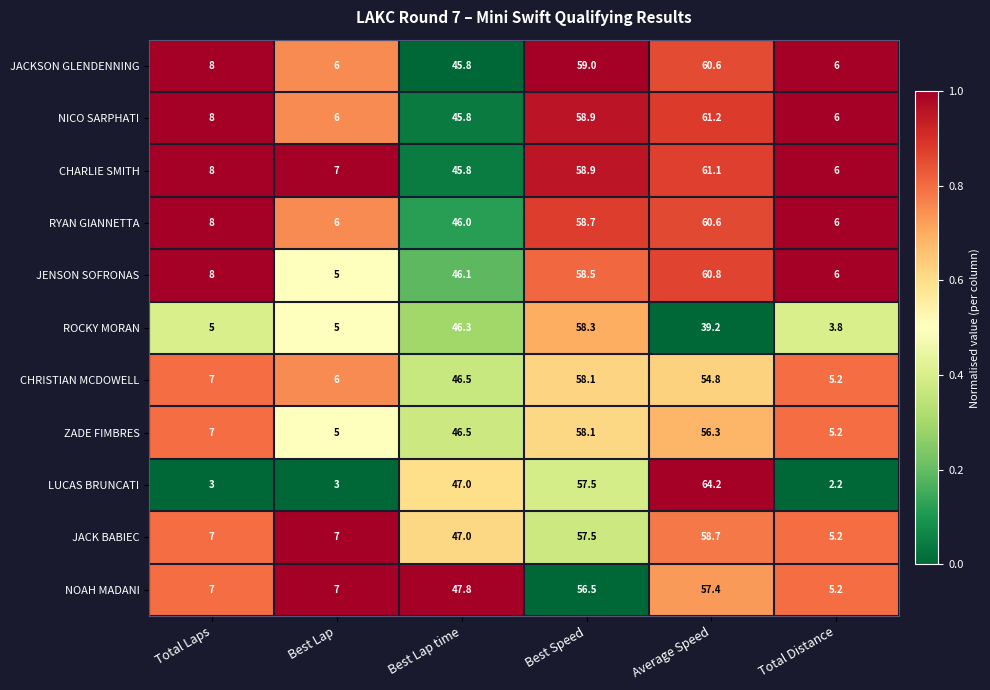

What is the sum of the CHRISTIAN MCDOWELL values at Best Speed and Best Lap?

64.1